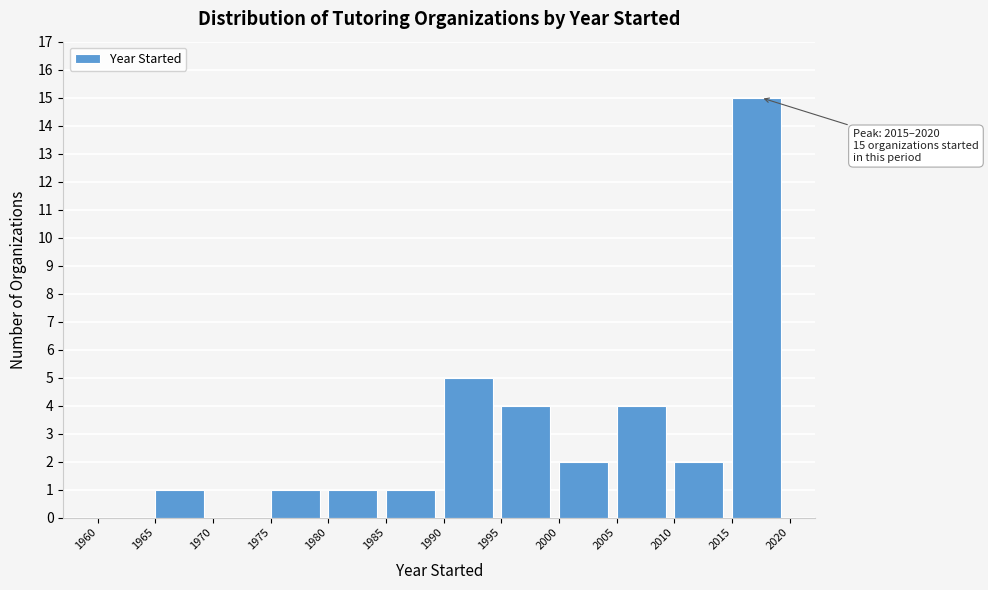

Over which range of the x-axis is the bar tallest?

2015 to 2020